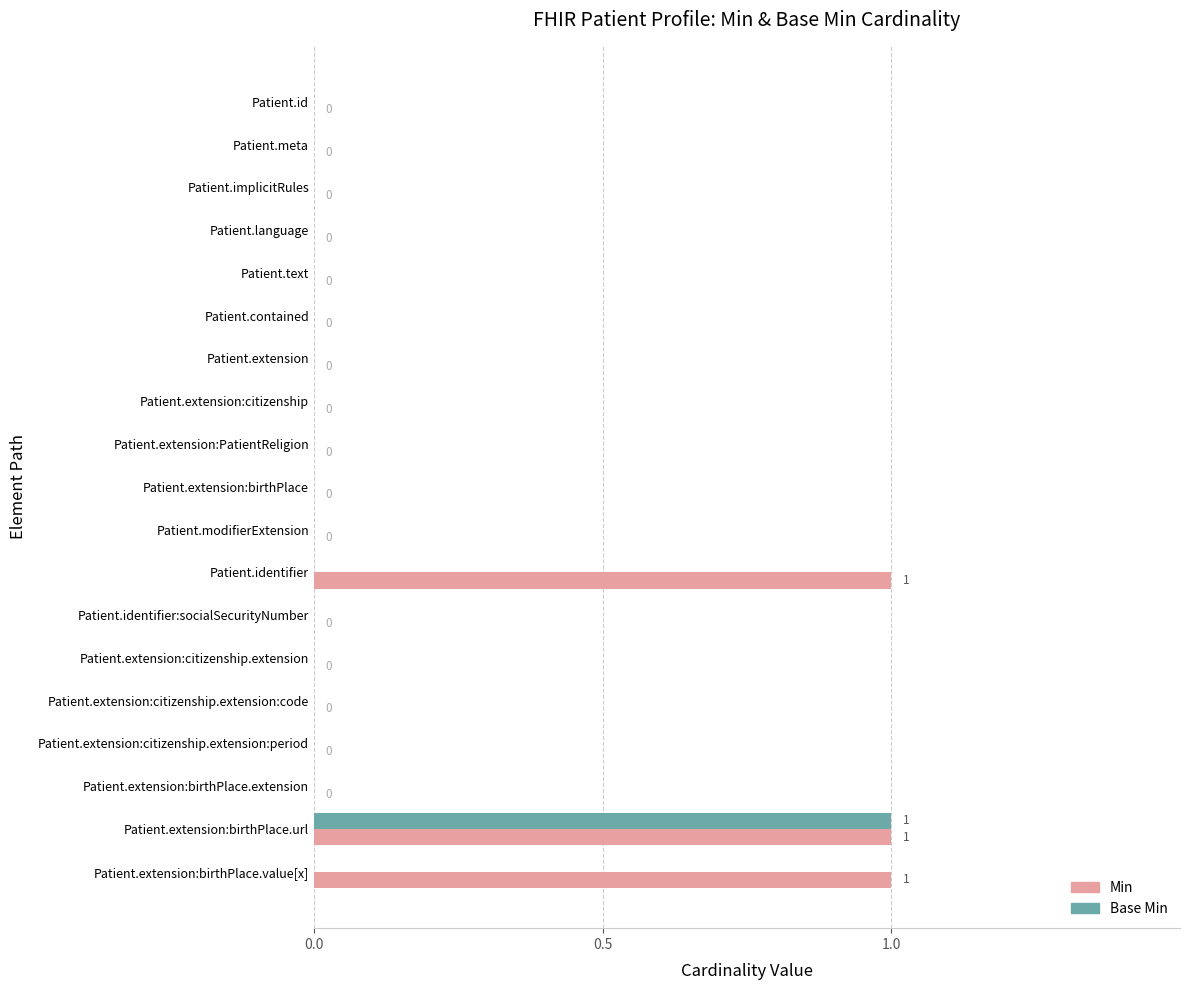

The value of Base Min at Patient.extension:citizenship.extension:period is -1. True or false?

False